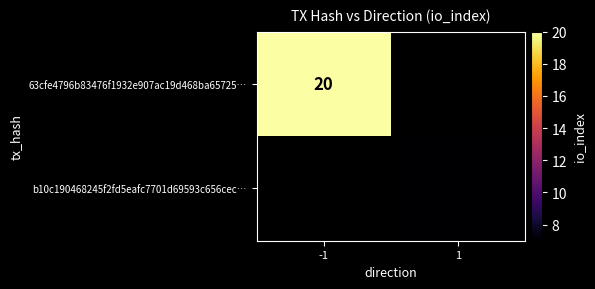

What is the greatest value displayed?

20.0